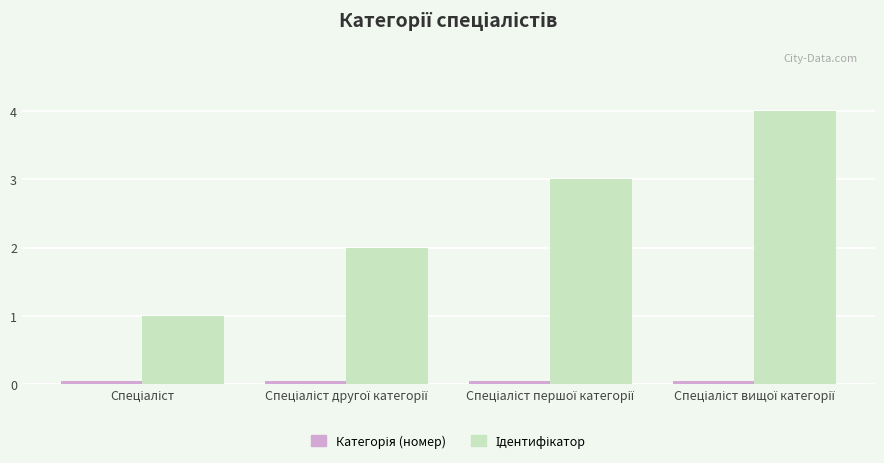

What is the maximum value shown in the chart?

4.0